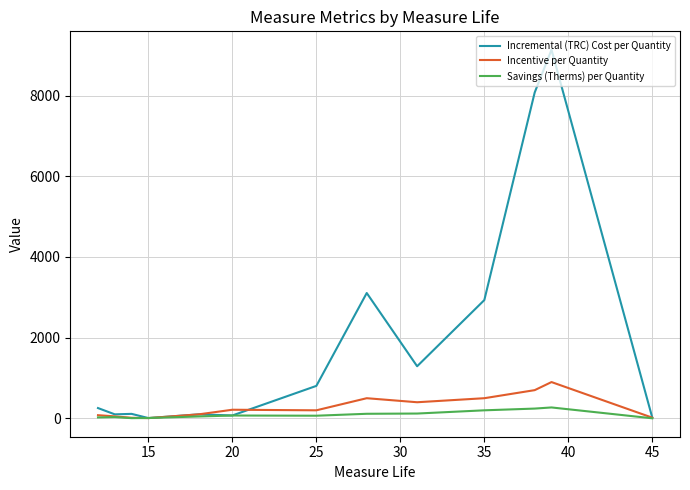

What is the highest value of the Savings (Therms) per Quantity series?

271.0